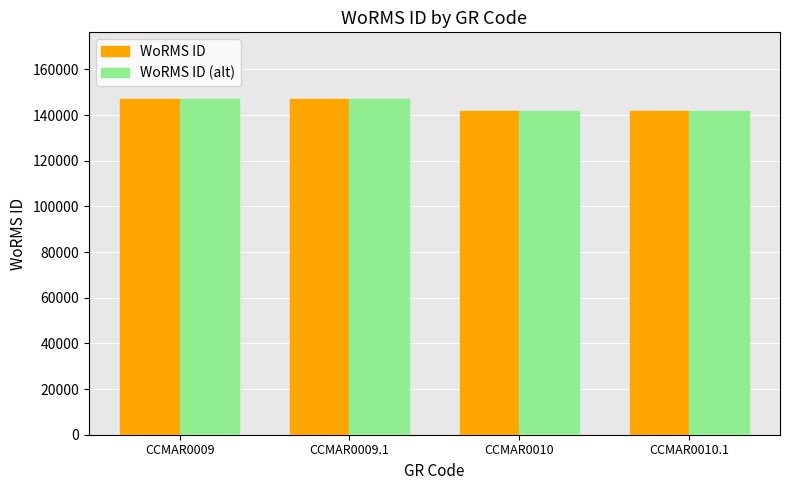

What is the sum of the WoRMS ID values at CCMAR0009 and CCMAR0009.1?

293800